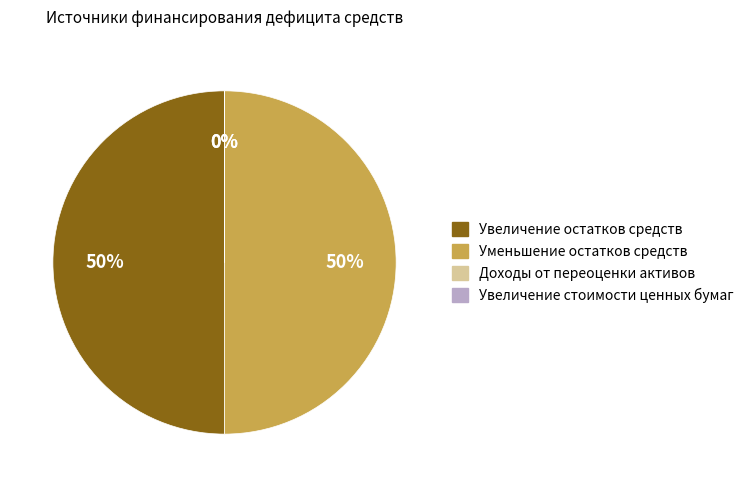

To the nearest percent, what is the average slice percentage?

25%